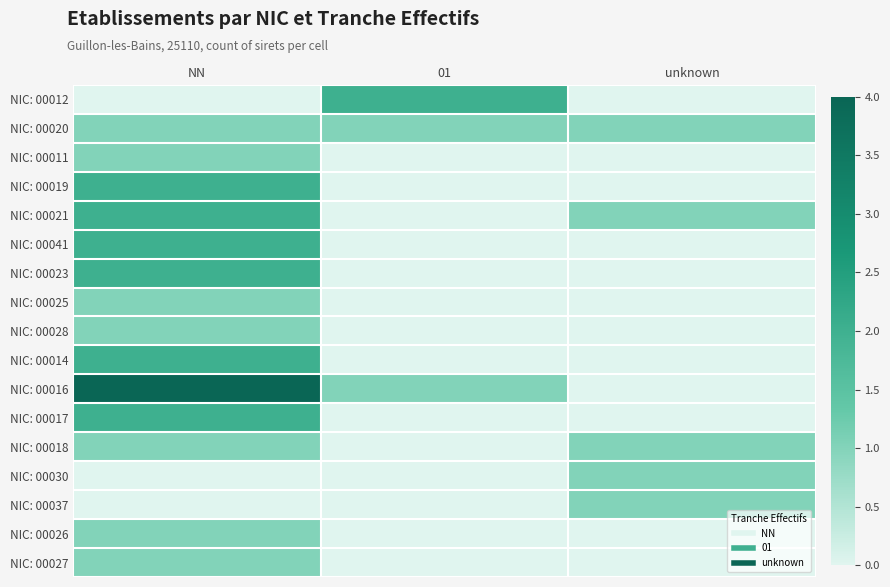

Count the number of categories in the chart.

3